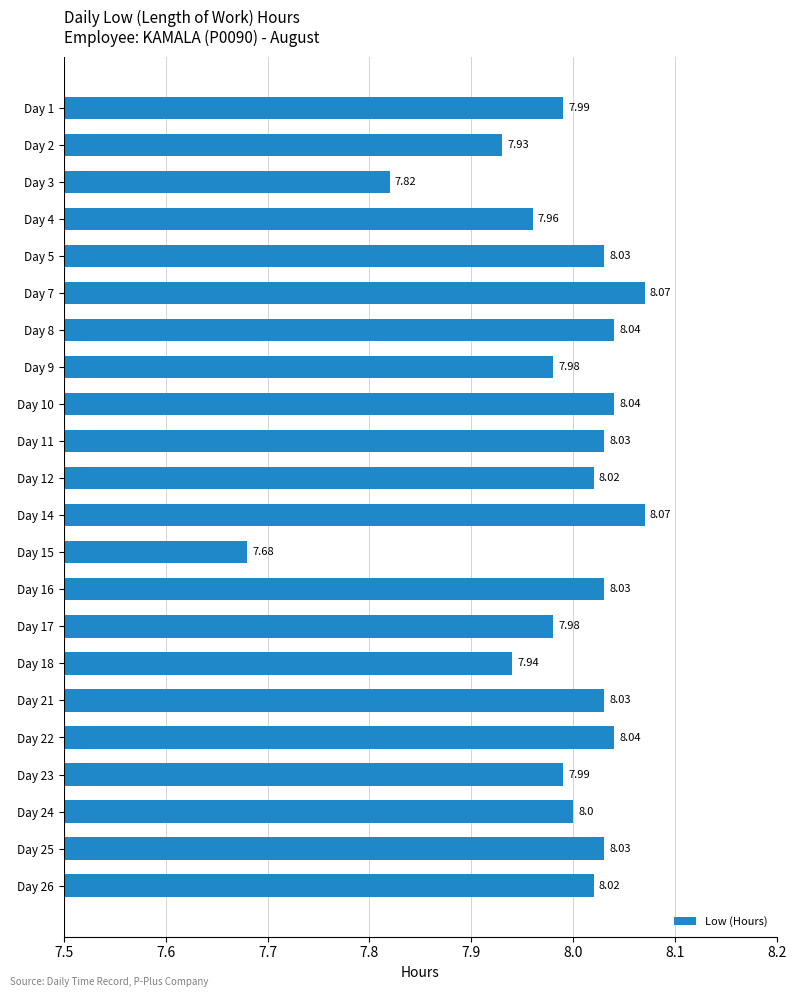

What is the maximum value shown in the chart?

8.1